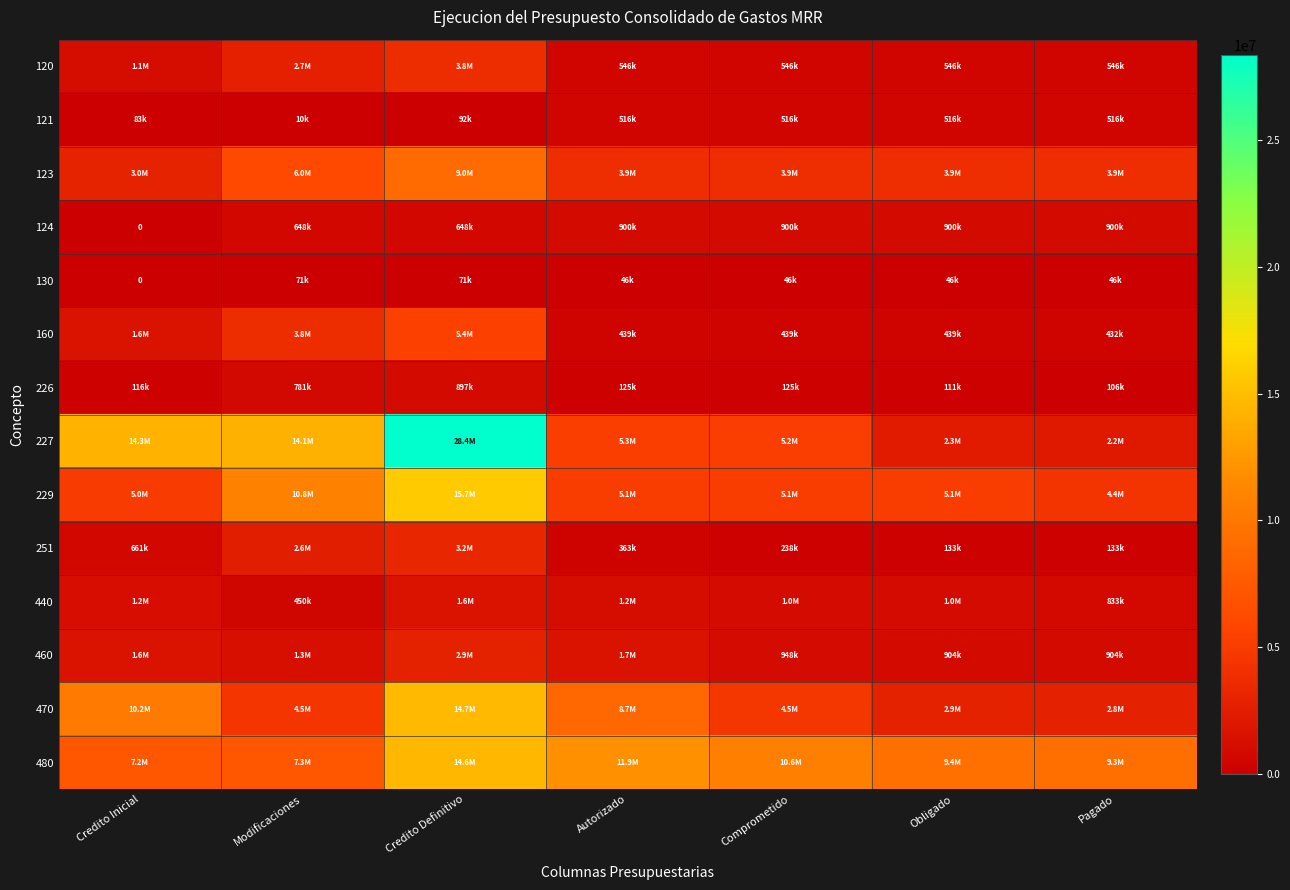

Rank the series at Pagado from highest to lowest value.

480, 229, 123, 470, 227, 460, 124, 440, 120, 121, 160, 251, 226, 130